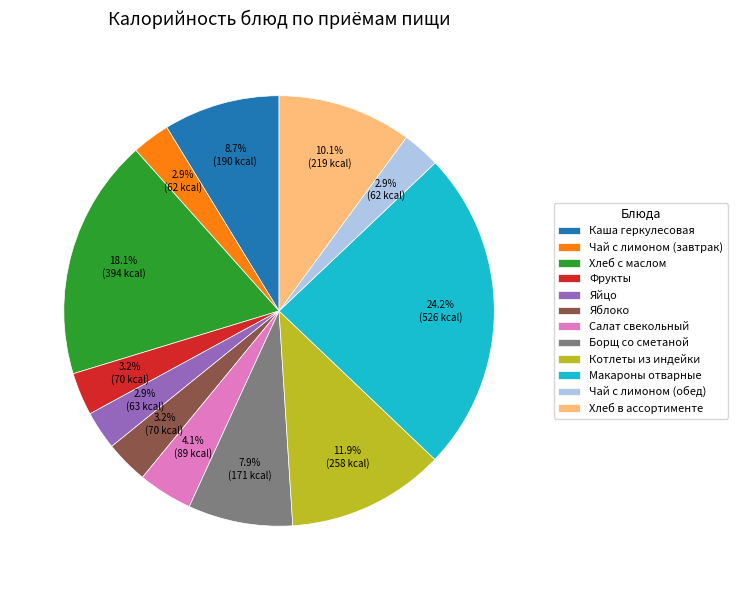

To the nearest percent, what is the combined percentage of Хлеб в ассортименте and Яйцо?

13%